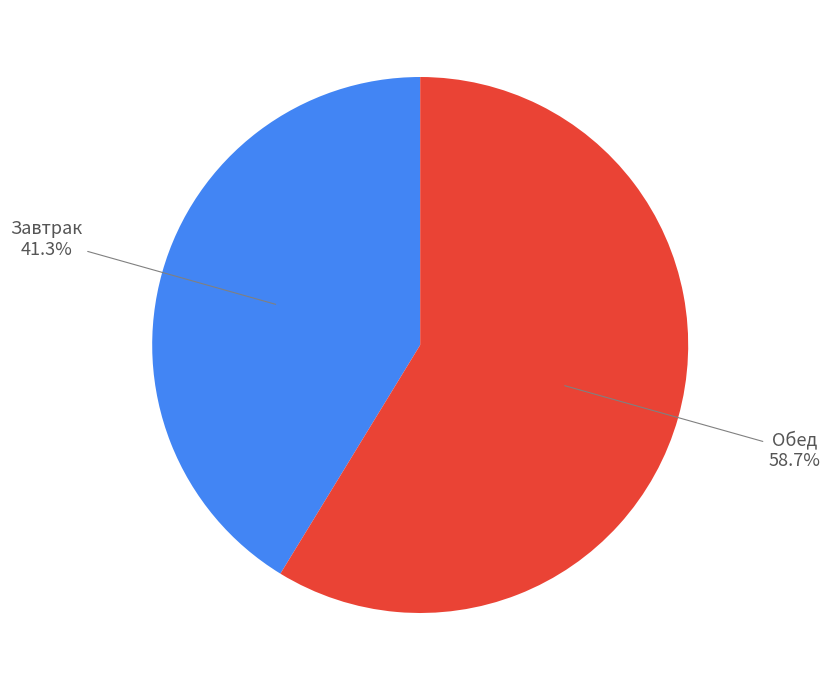

What percentage is NOT represented by Завтрак?

58.7%